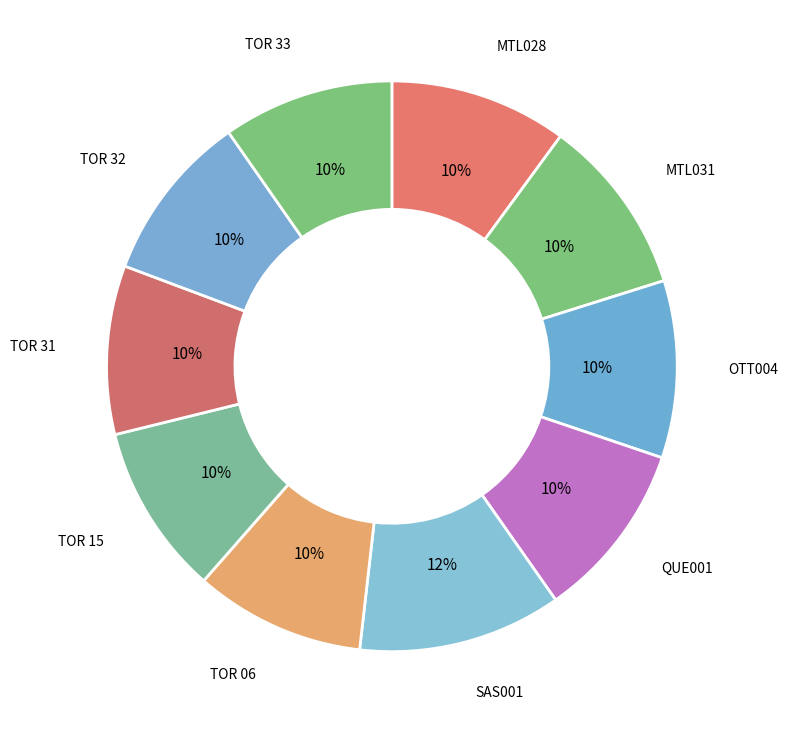

How many slices are in this pie chart?

10